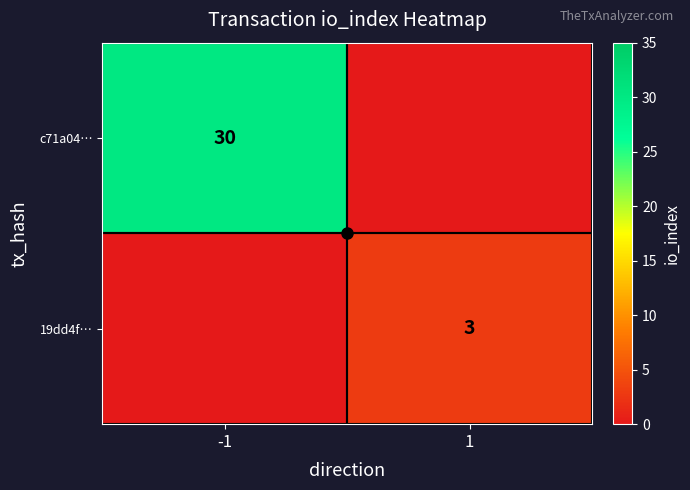

What is the maximum value for 19dd4f…?

3